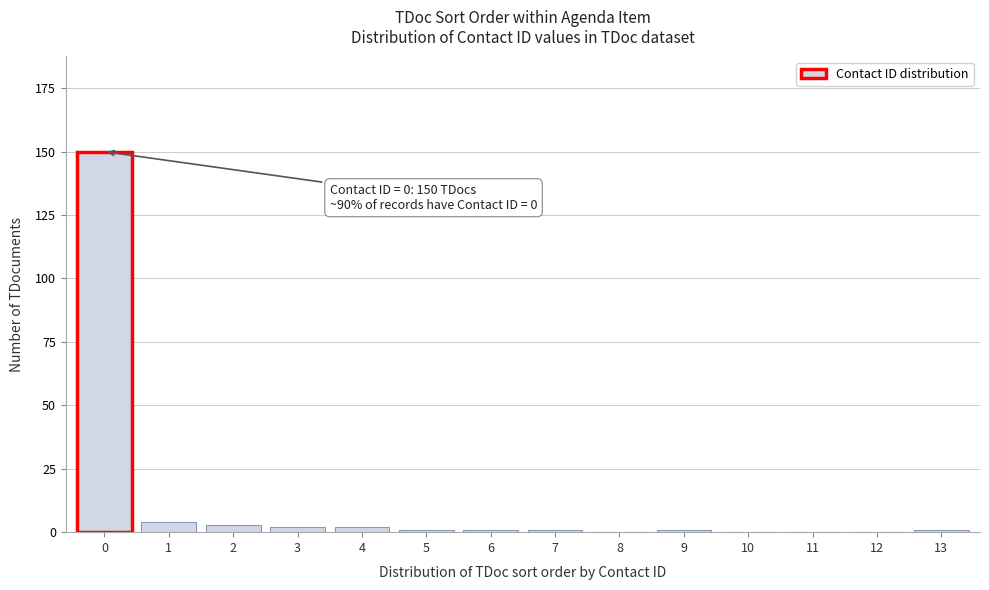

Reading right to left, extract all data points from this chart.

13=1	12=0	11=0	10=0	9=1	8=0	7=1	6=1	5=1	4=2	3=2	2=3	1=4	0=150